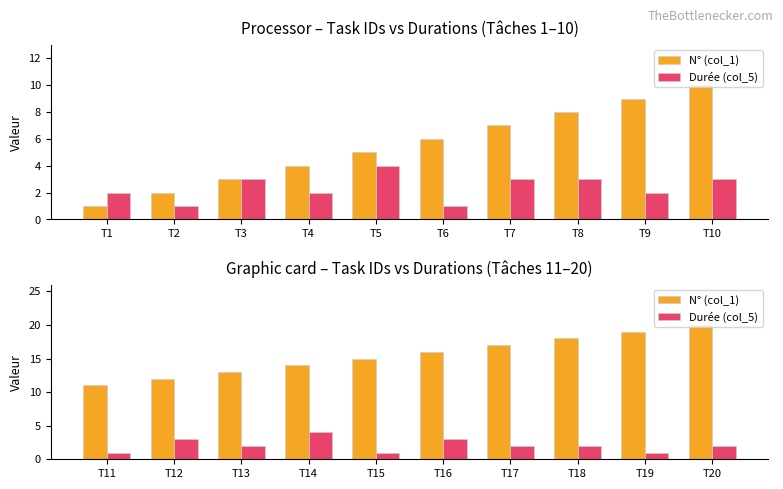

What is the lowest value of the Durée (col_5) series?

1